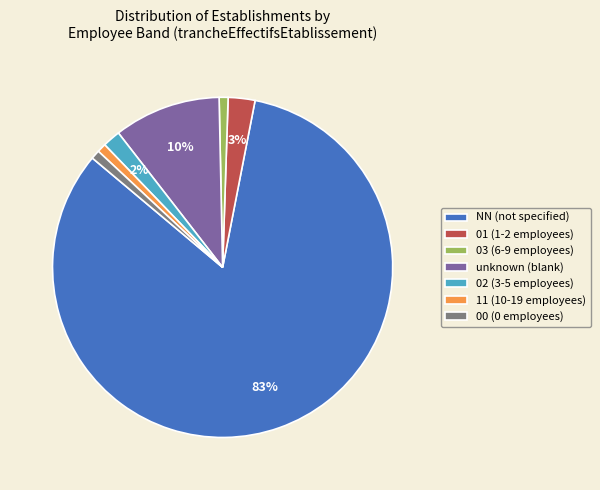

Is the sum of 03 (6-9 employees) and 02 (3-5 employees) greater than half?

No